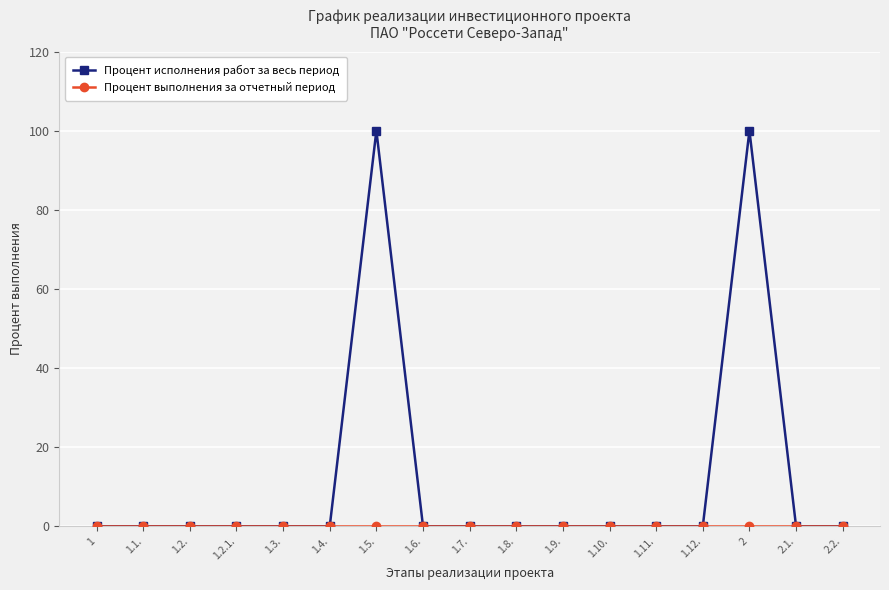

How many series are shown in this chart?

2